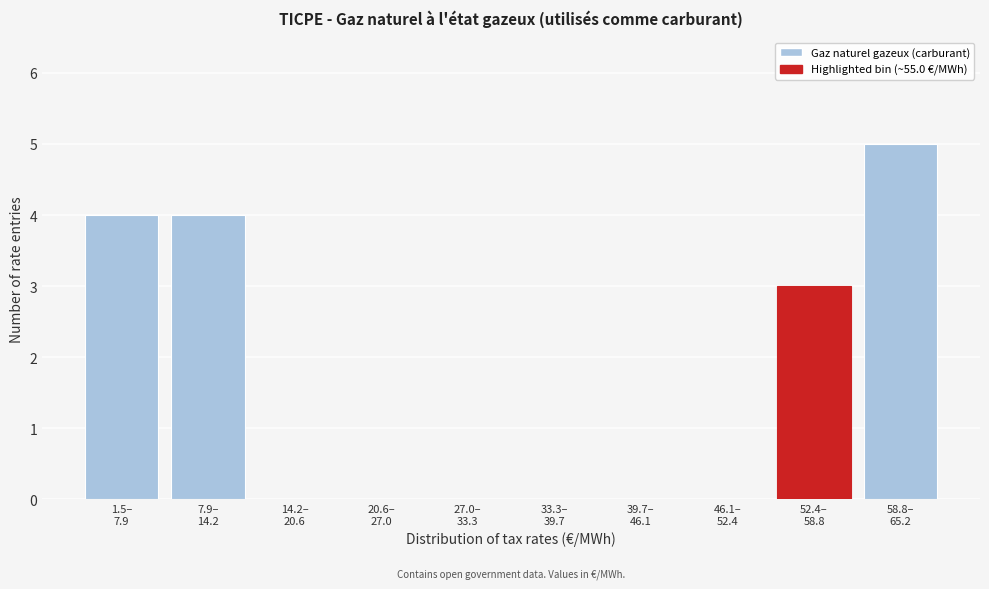

What is the maximum value shown in the chart?

5